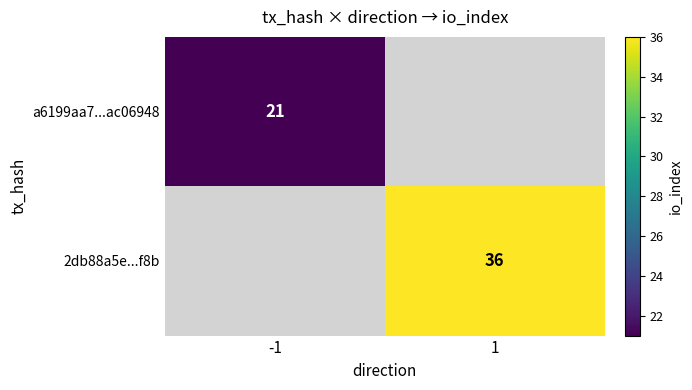

Is the value of 2db88a5e...f8b at 1 greater than the value of a6199aa7...ac06948 at -1?

Yes